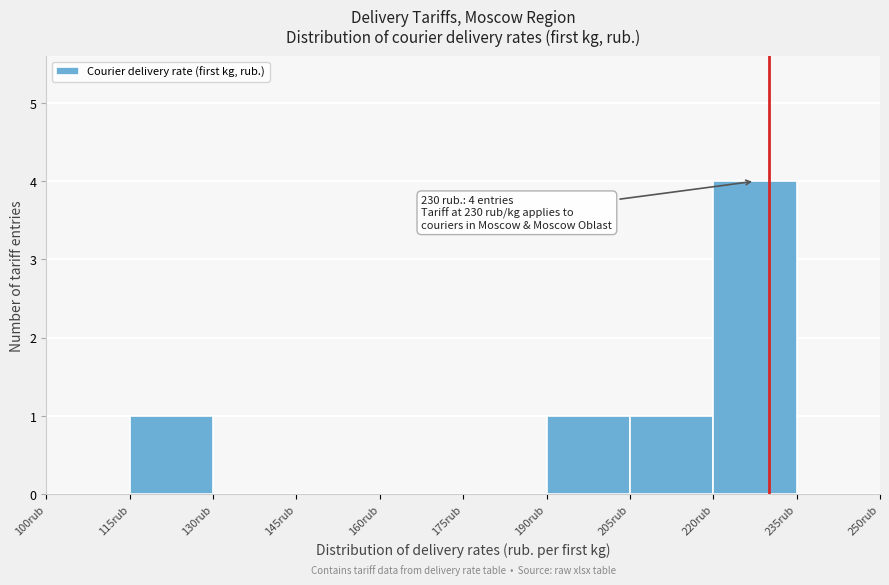

Which range on the x-axis has the tallest bar?

220 to 235